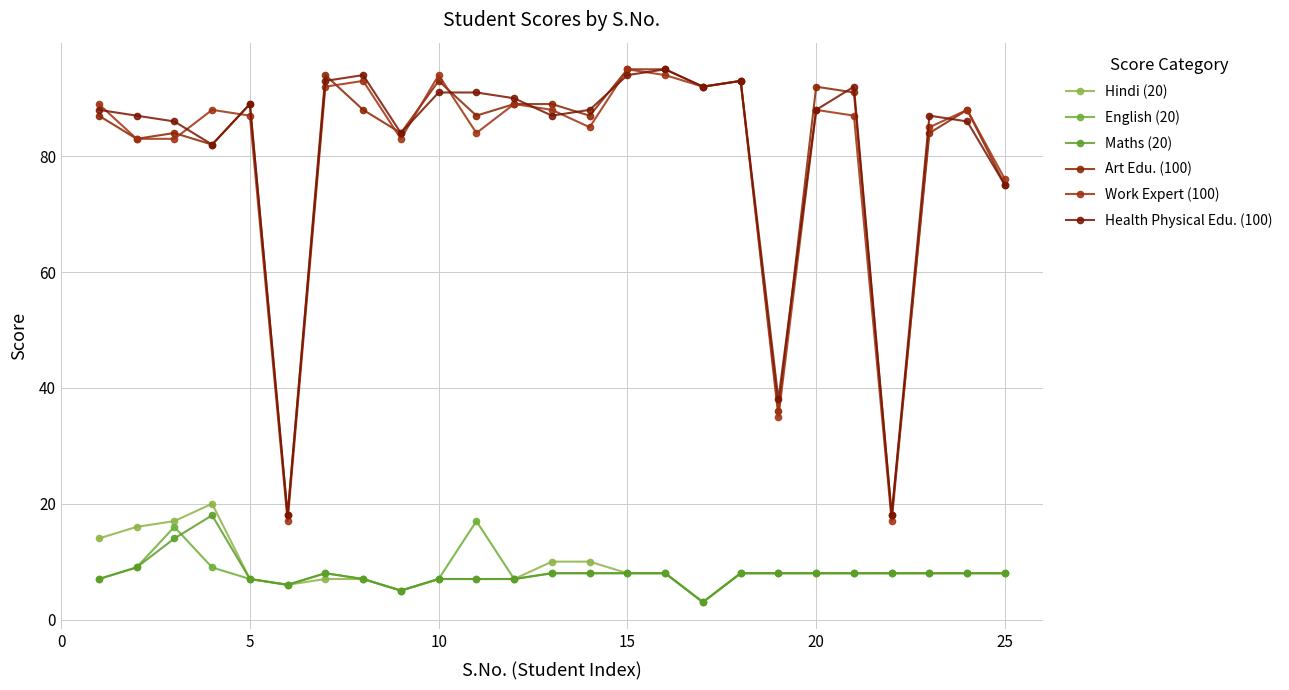

What are all the series names shown in the legend?

Hindi (20), English (20), Maths (20), Art Edu. (100), Work Expert (100), Health Physical Edu. (100)